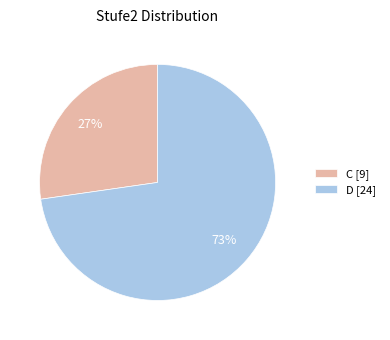

Is there a majority slice in this chart?

Yes